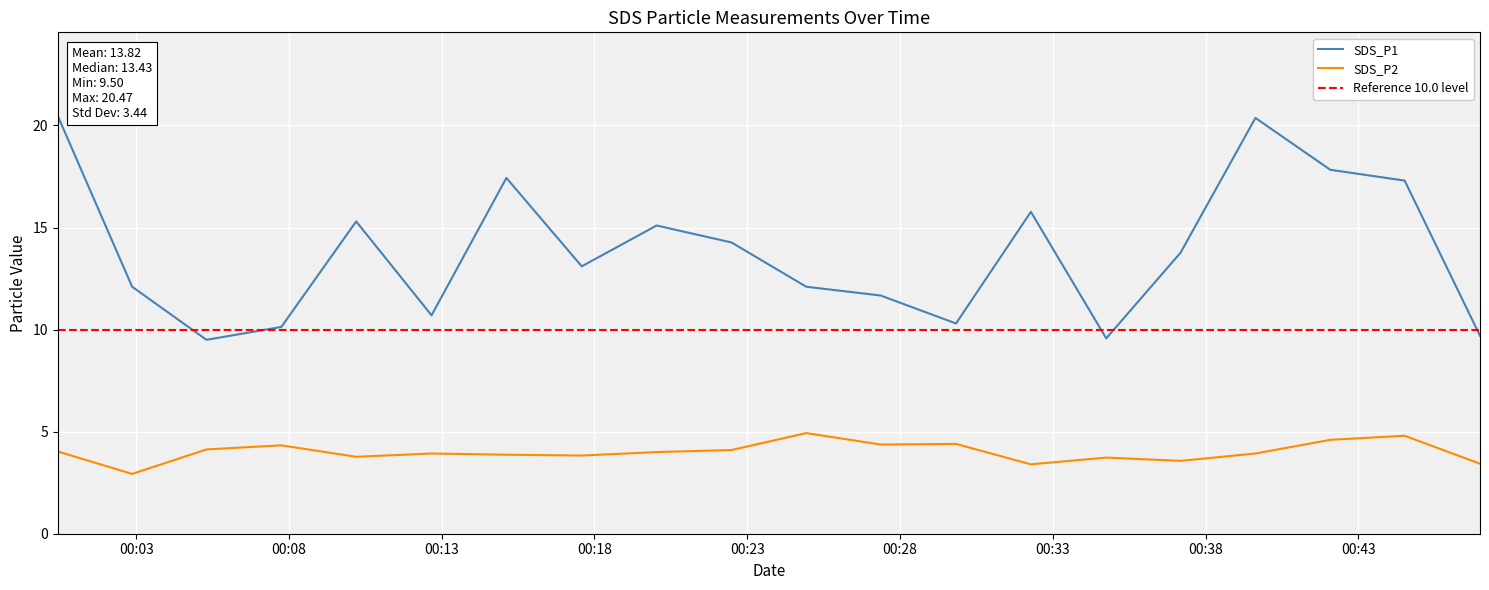

At how many categories does at least one series exceed 20?

2